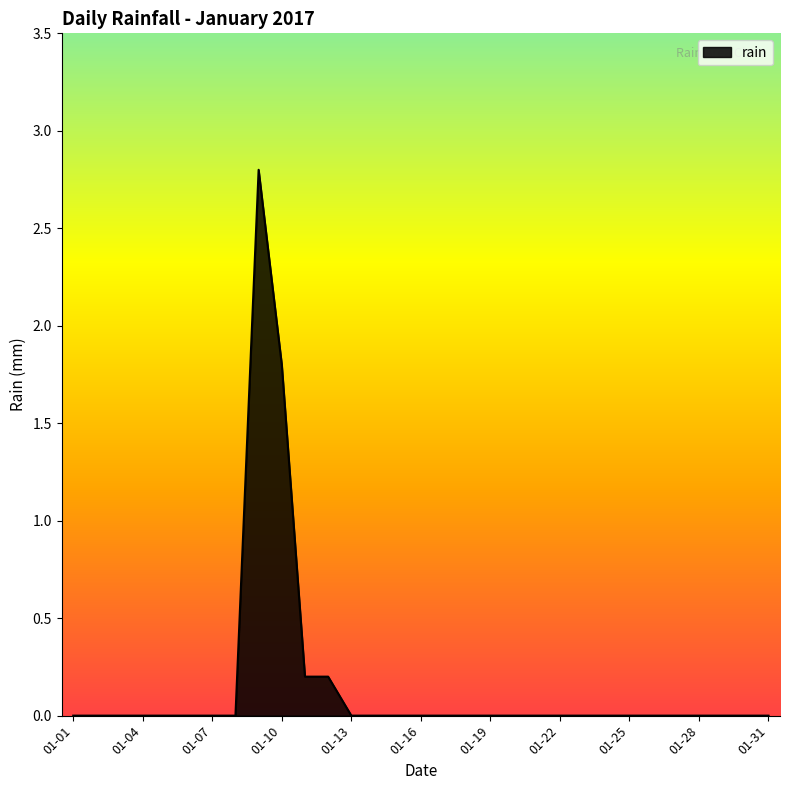

What is the difference between the maximum and minimum values?

2.8